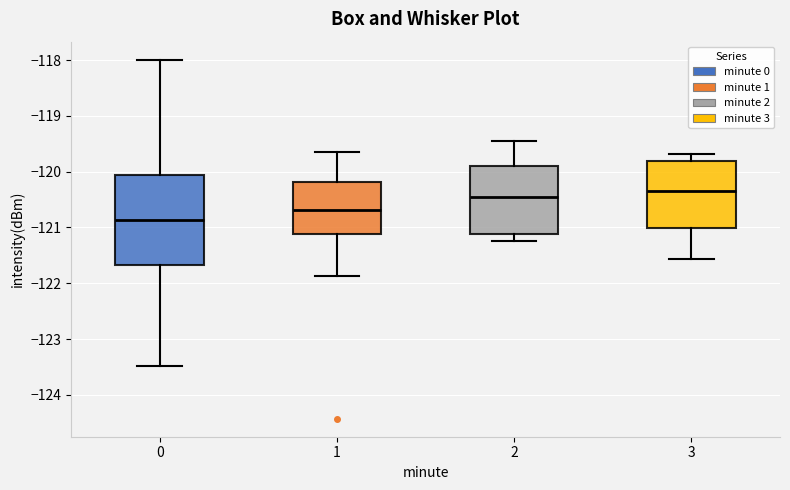

Where does the upper whisker of the box at x = 1 end on the y-axis? The values are not printed on the chart, so give them approximately, as read against the axis.

-119.7